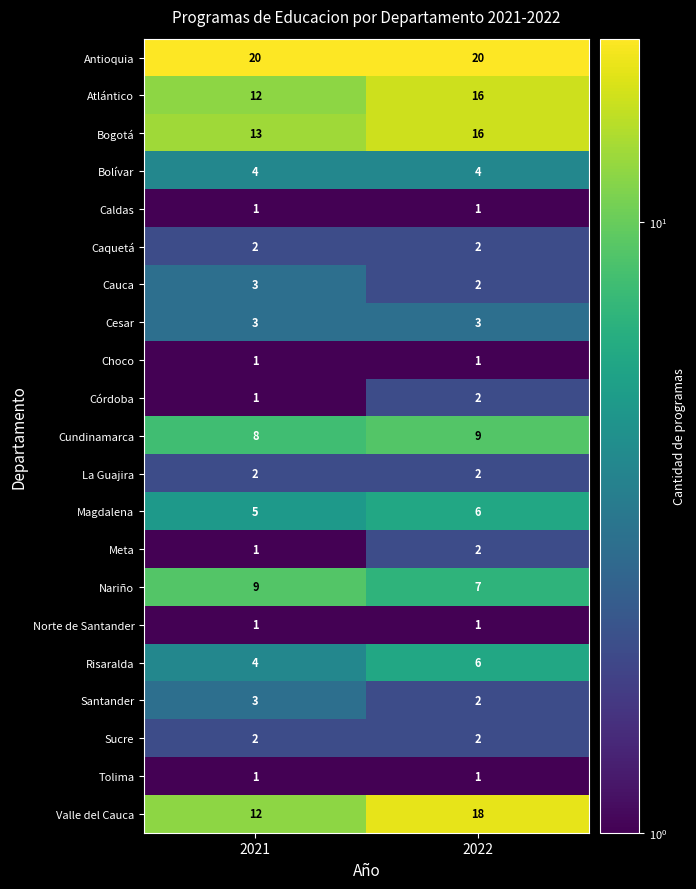

What is the sum of all Cundinamarca values?

17